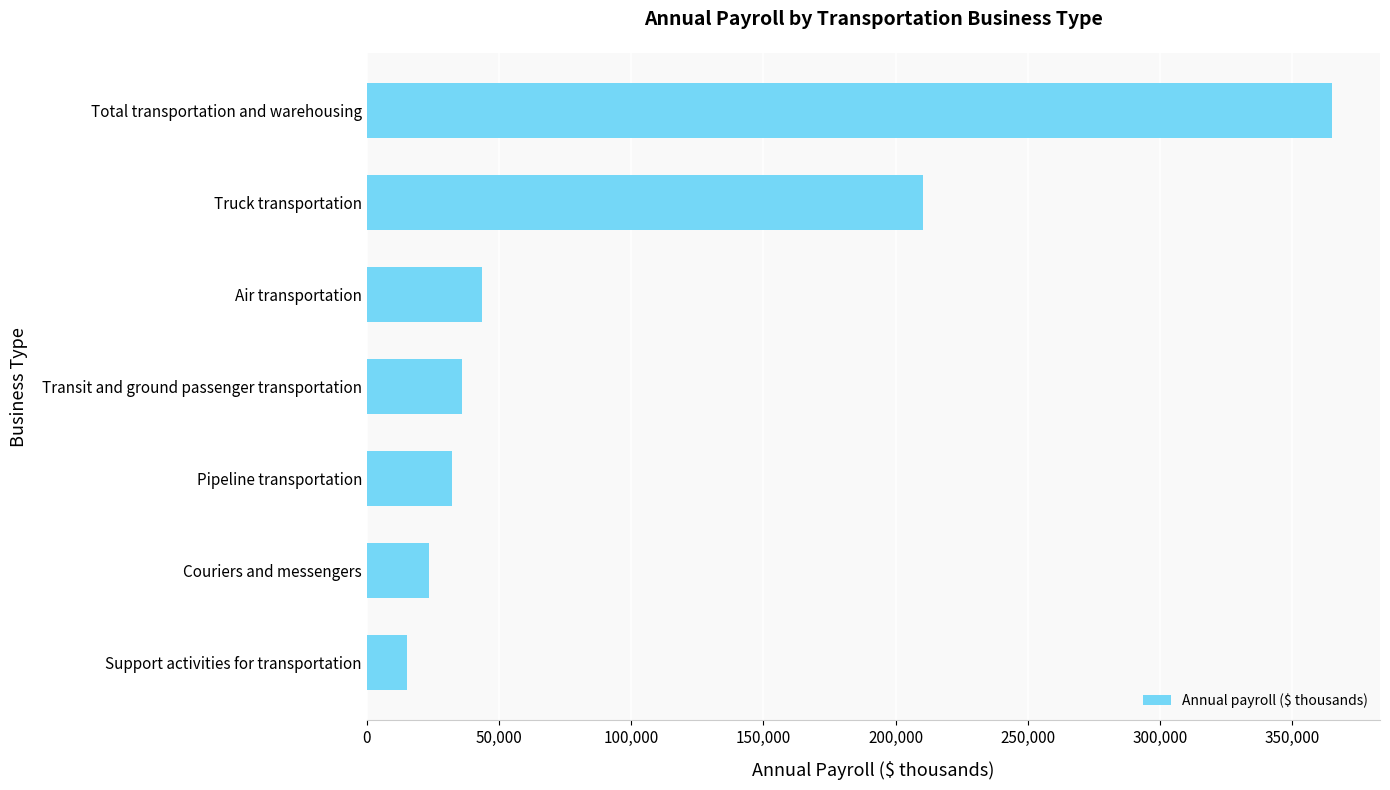

Which label corresponds to the largest value in the chart?

Total transportation and warehousing